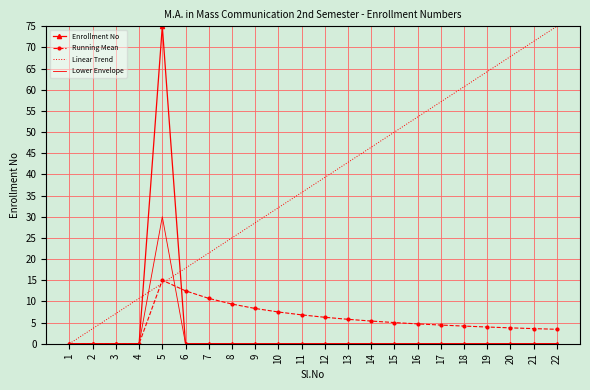

List the labels in order of Linear Trend value, largest first.

22, 21, 20, 19, 18, 17, 16, 15, 14, 13, 12, 11, 10, 9, 8, 7, 6, 5, 4, 3, 2, 1